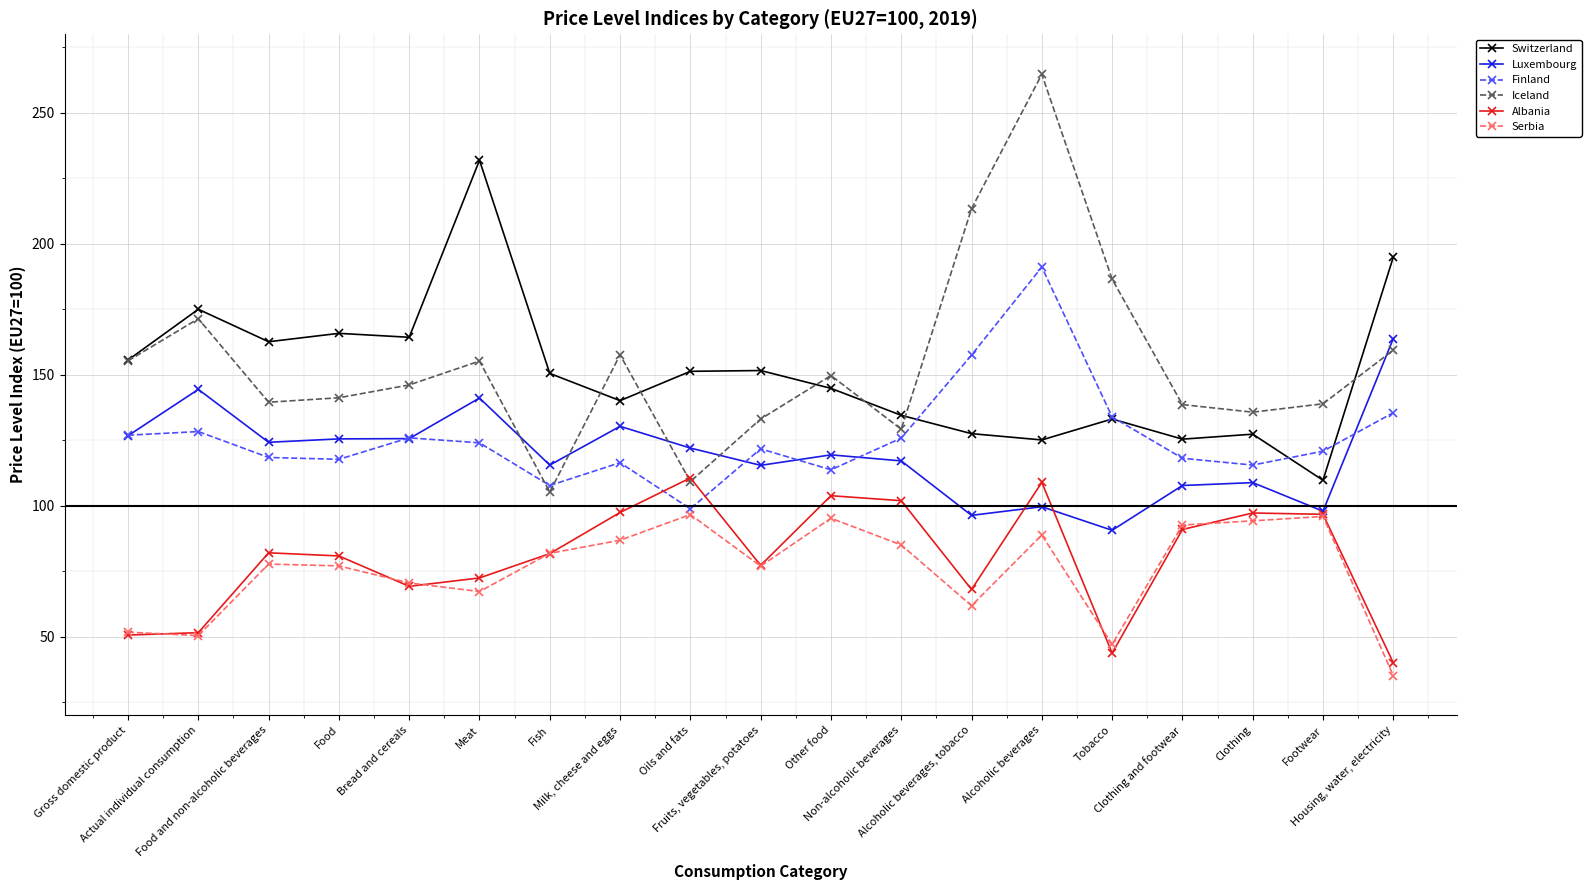

Is it true that Albania equals 108.9 at Alcoholic beverages?

True